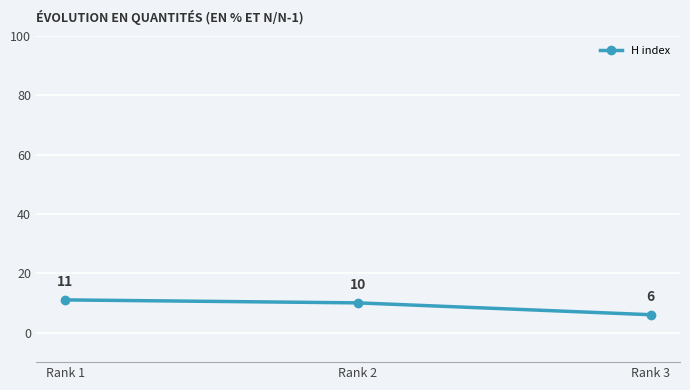

Count the number of data series in this chart.

1